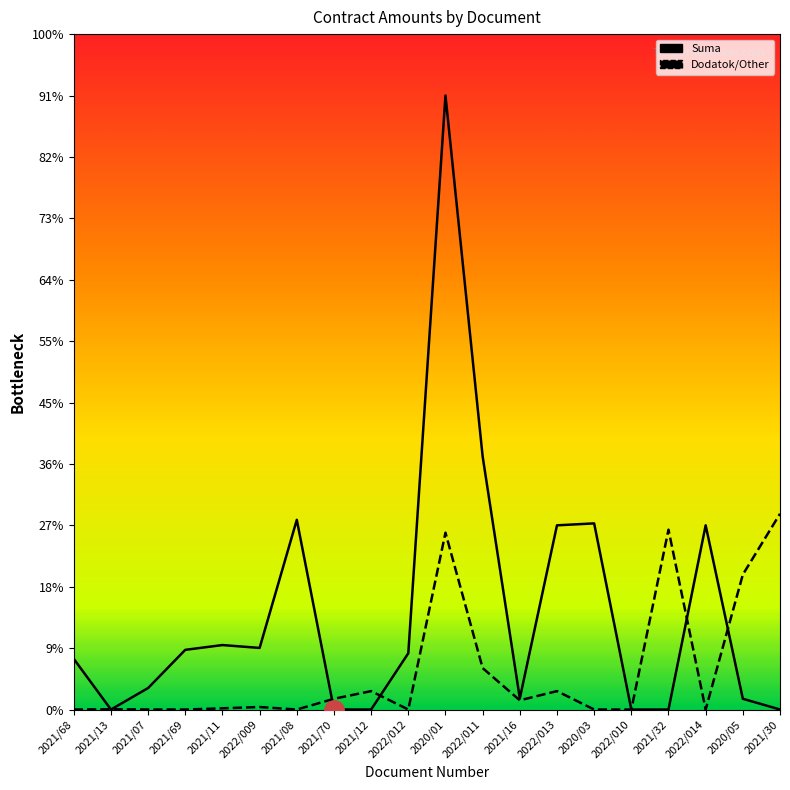

Reading right to left, extract all data points from this chart.

Suma: 2021/30=1.0	2020/05=350.0	2022/014=6000.0	2021/32=0.0	2022/010=0.0	2020/03=6063.2	2022/013=6000.0	2021/16=363.2	2022/011=8243.5	2020/01=20000.0	2022/012=1833.3	2021/12=0.0	2021/70=1.0	2021/08=6178.4	2022/009=2006.5	2021/11=2100.0	2021/69=1944.2	2021/07=700.0	2021/13=0.0	2021/68=1650.0
Dodatok/Other: 2021/30=6375.9	2020/05=4395.0	2022/014=0.0	2021/32=5857.5	2022/010=0.0	2020/03=0.0	2022/013=600.0	2021/16=300.0	2022/011=1350.0	2020/01=5760.0	2022/012=0.0	2021/12=600.0	2021/70=350.0	2021/08=0.0	2022/009=81.6	2021/11=39.6	2021/69=0.0	2021/07=1.0	2021/13=9.6	2021/68=0.0